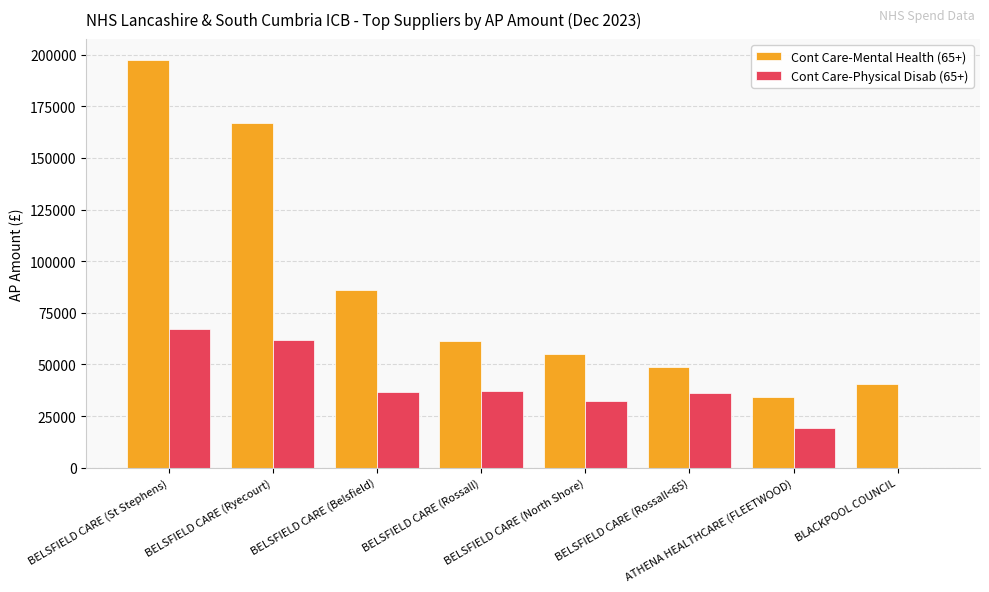

At which category is the sum across all series the highest?

BELSFIELD CARE (St Stephens)